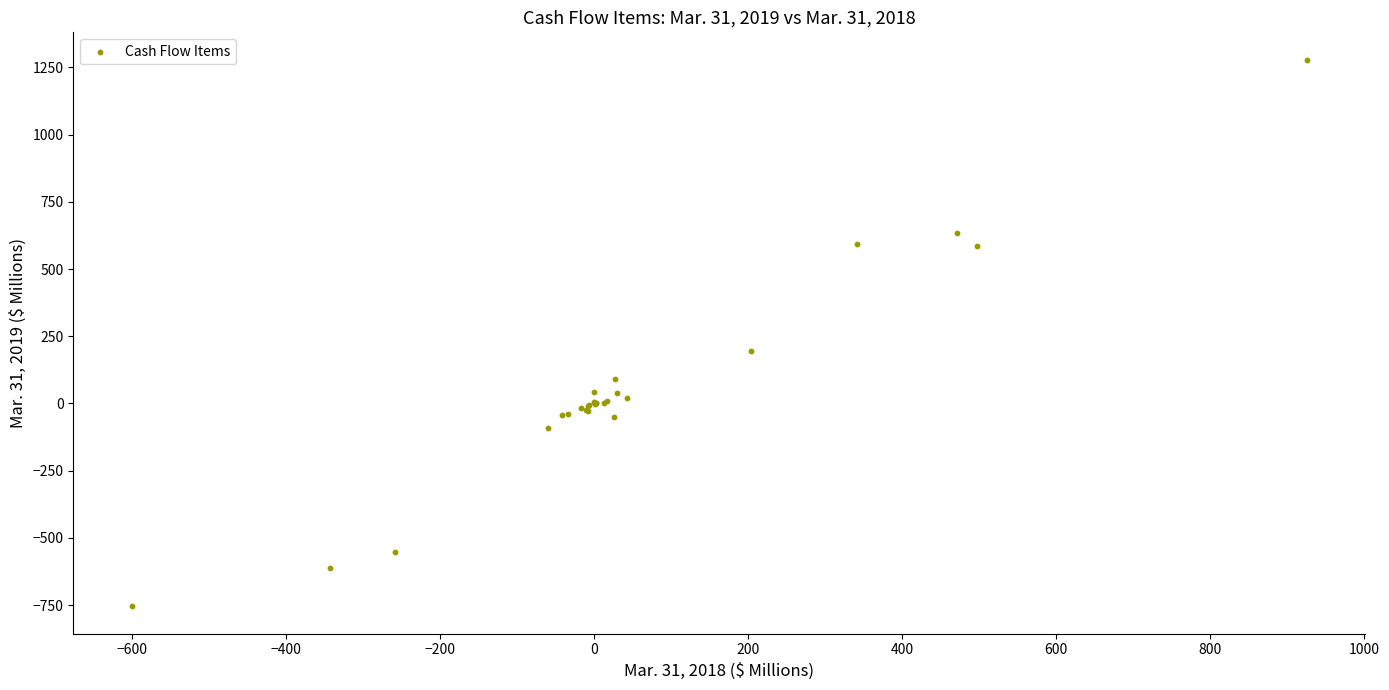

What Y value in the scatter plot is closest to 262?

195.7